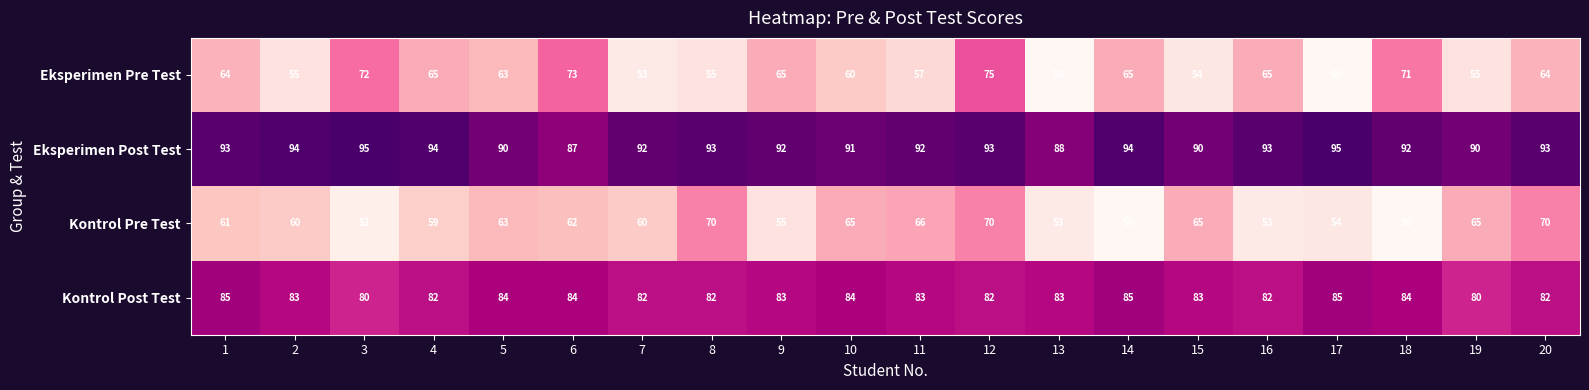

What is the difference between the maximum and minimum values in the Eksperimen Pre Test series?

25